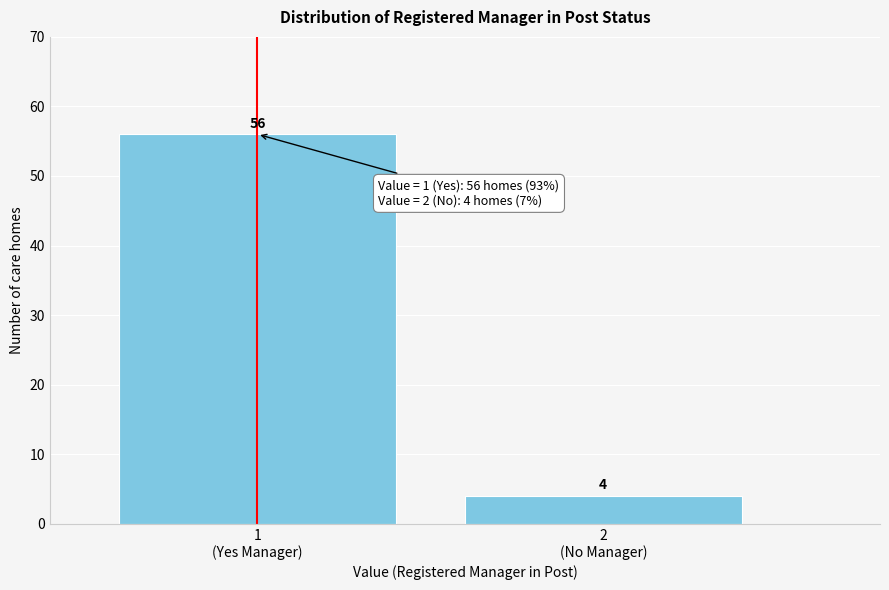

Reading left to right, what are all the values shown in this chart?

56	4